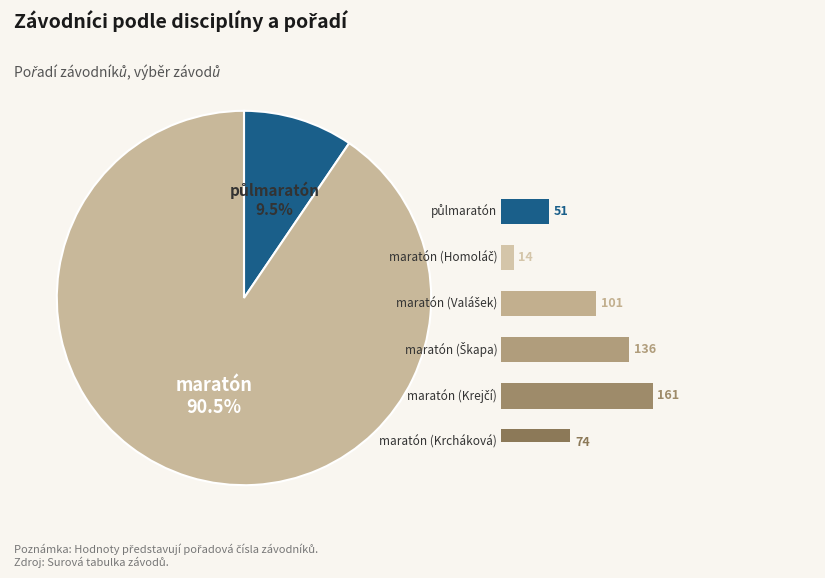

To the nearest percent, what is the difference between the maratón (Valášek) and maratón (Škapa) slice percentages?

7%